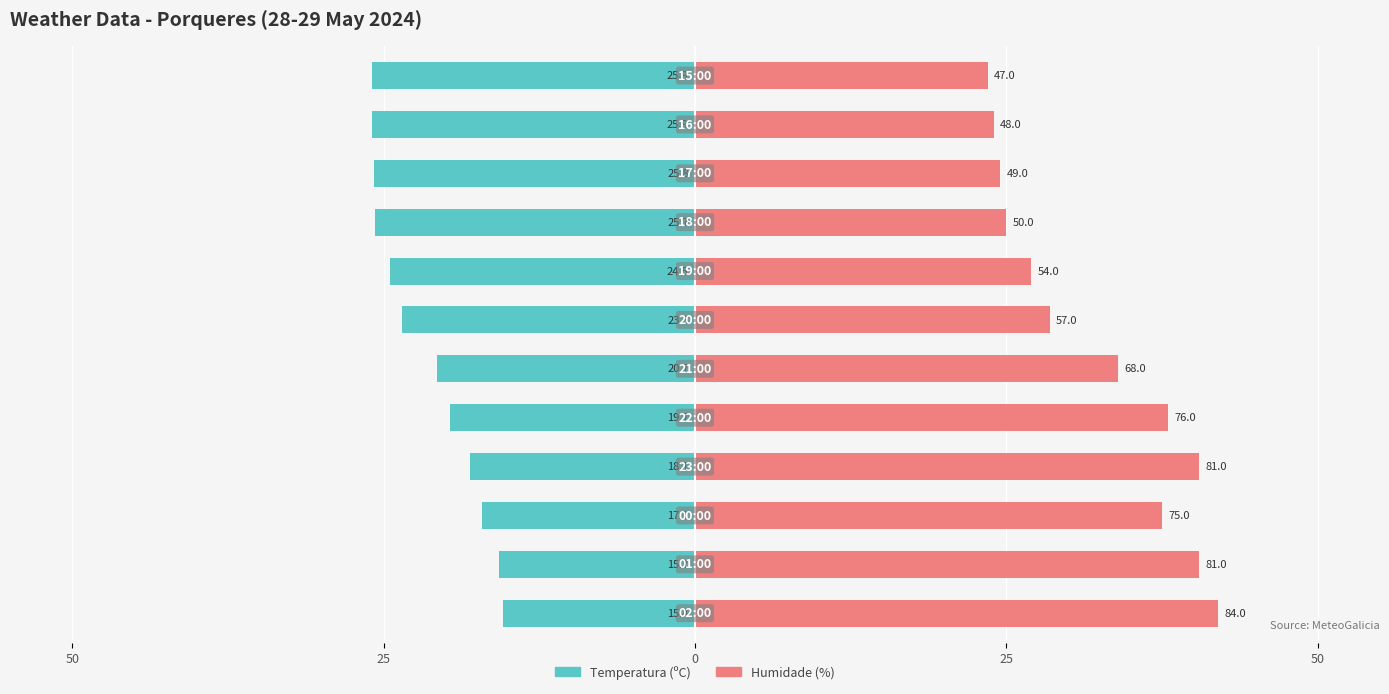

The Temperatura (ºC) series shows -17.1 at 0. True or false?

True